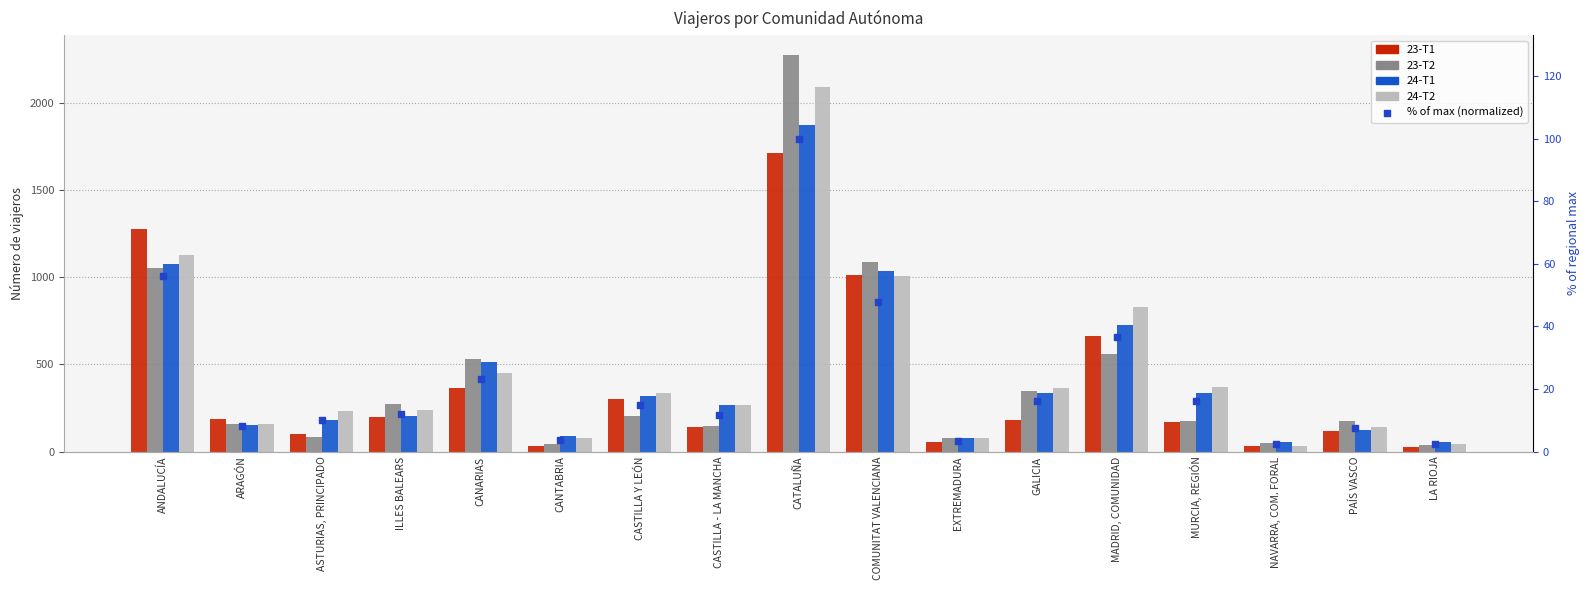

Which series has the largest total across all categories?

24-T2